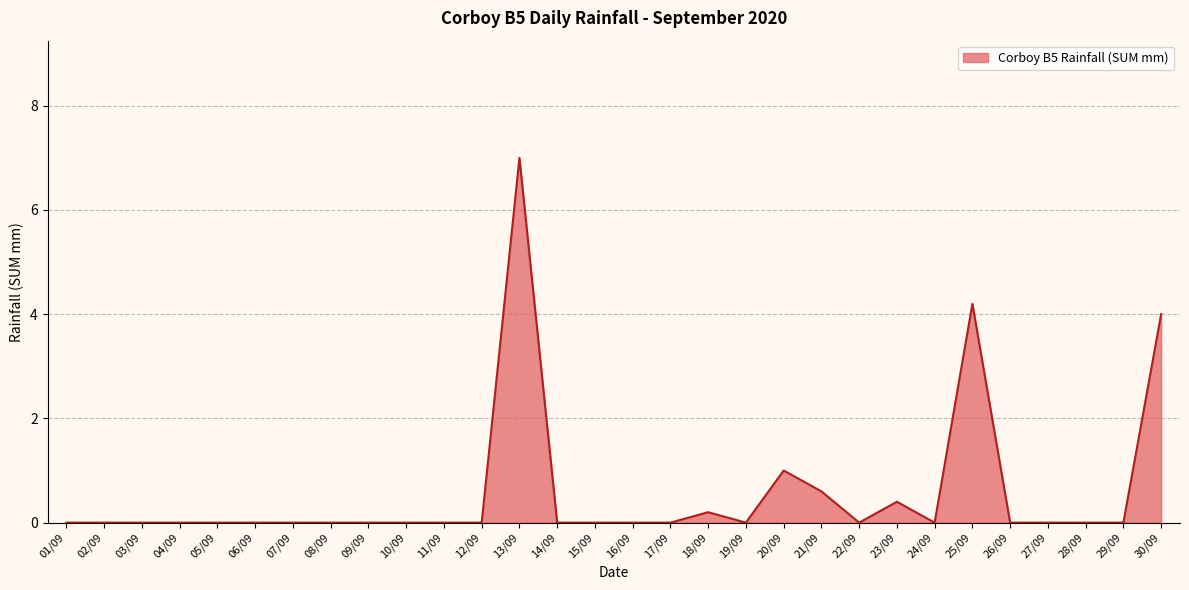

Which label corresponds to the largest value in the chart?

13/09